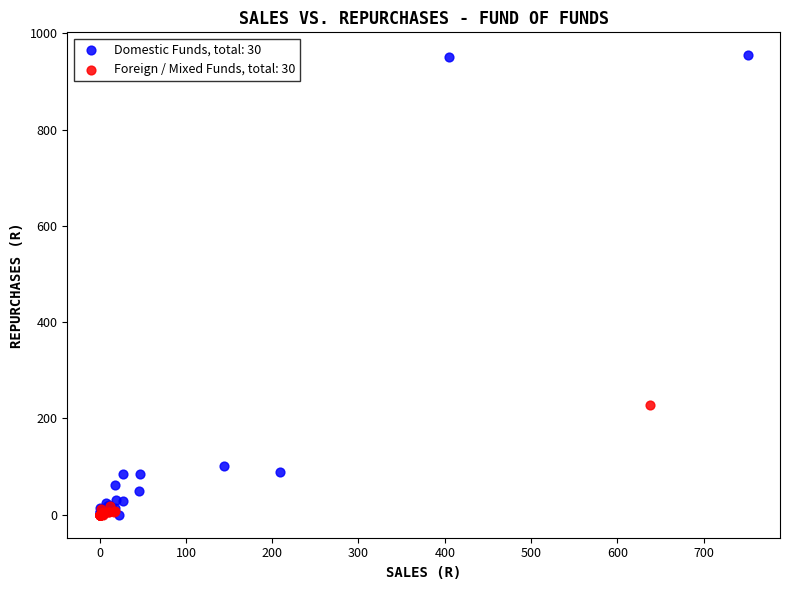

Which series has the largest Y range (max minus min)?

Domestic Funds, total: 30